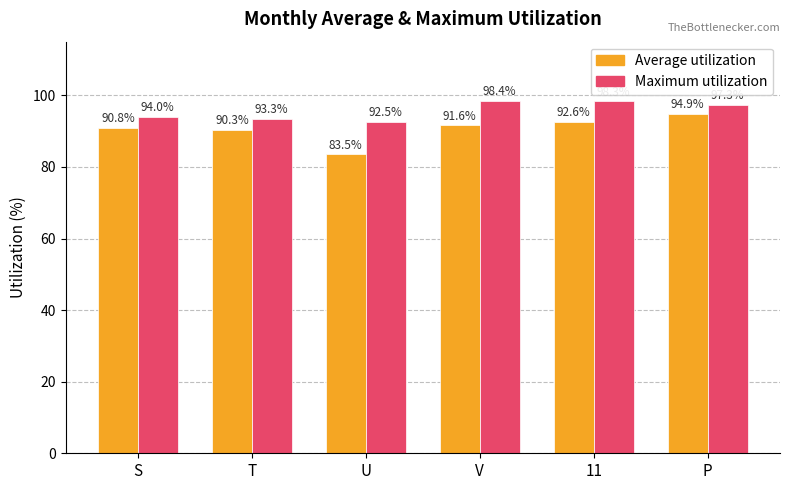

How many values in the Average utilization series exceed 91?

3